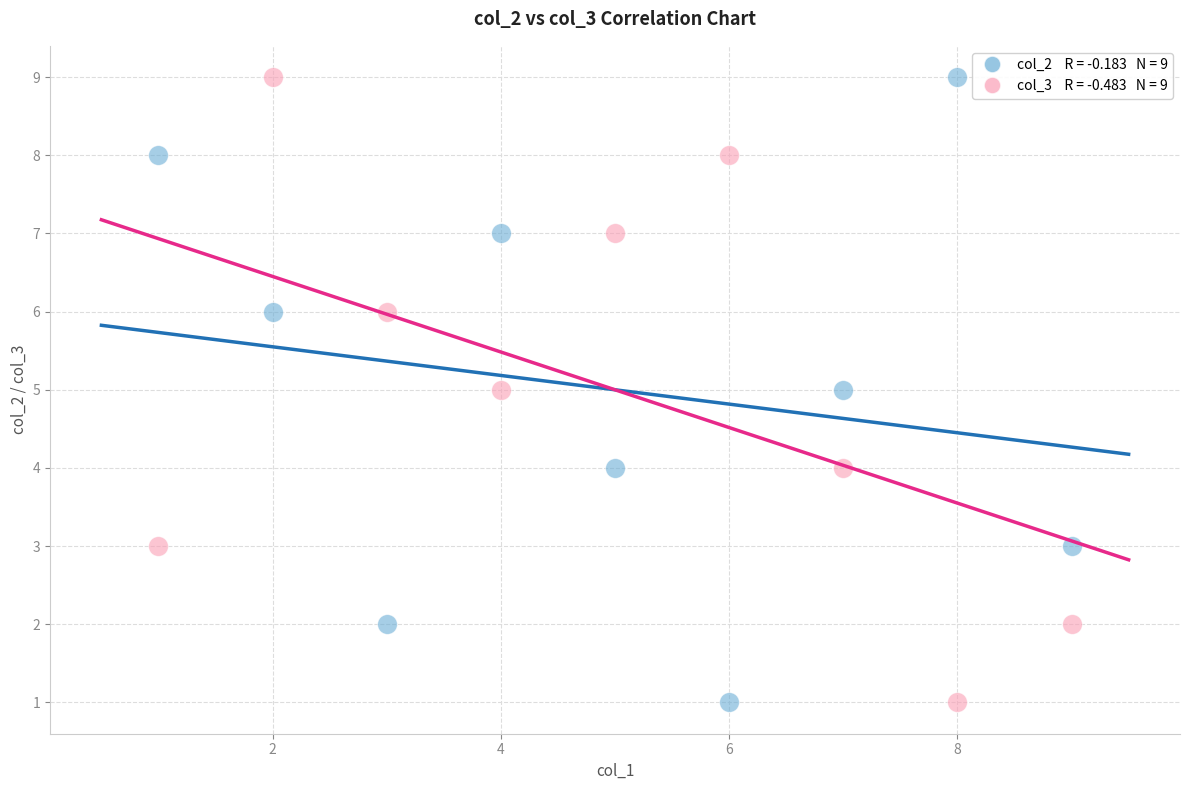

Across all data points, what is the range of X values (max minus min)?

8